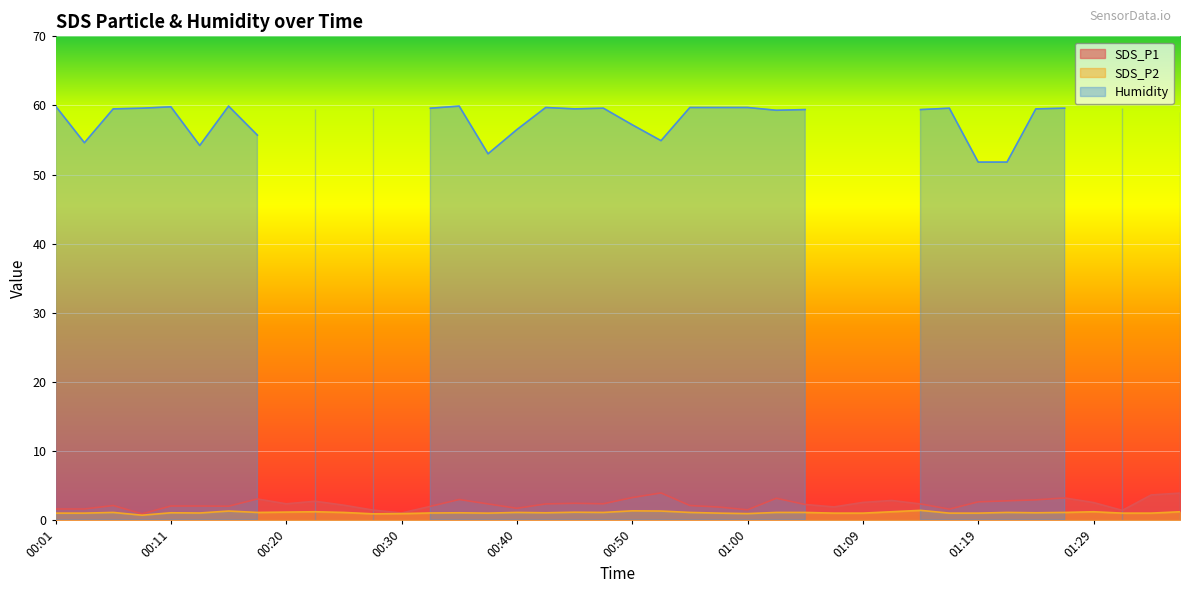

What is the label of the 11th point from the right?

01:12